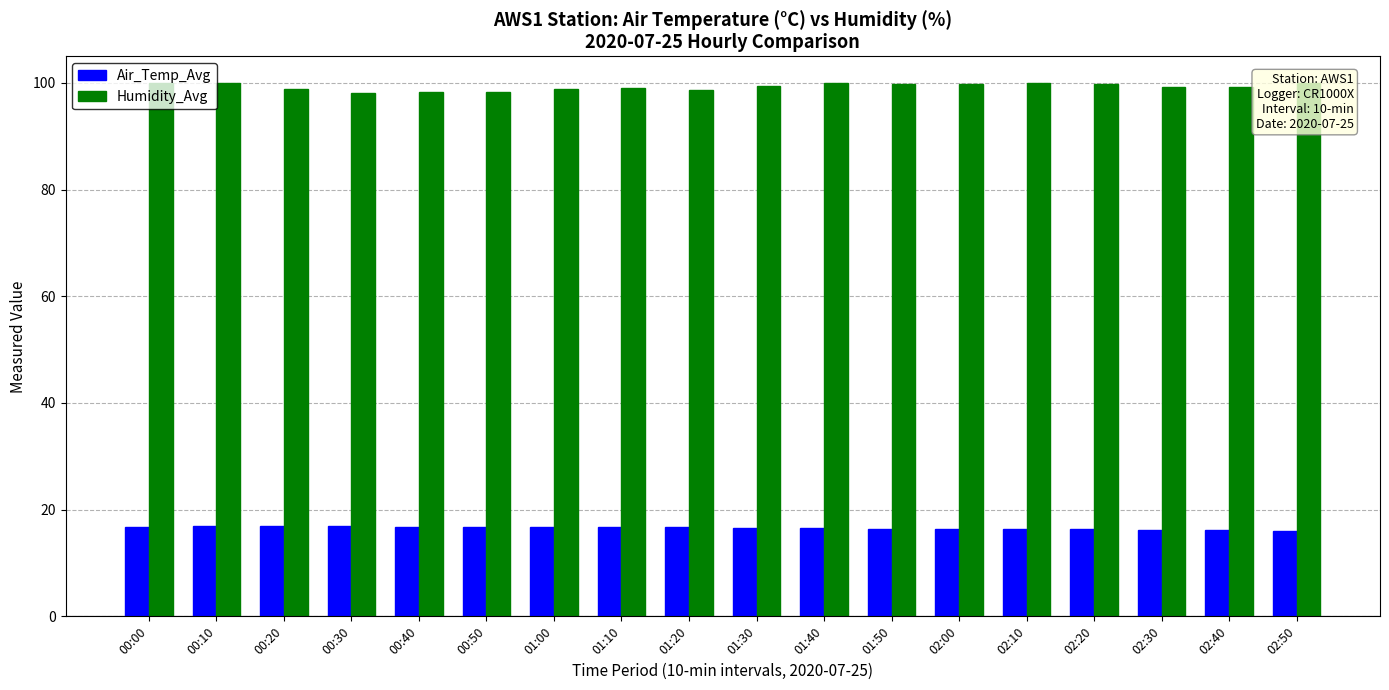

What are all the series names shown in the legend?

Air_Temp_Avg, Humidity_Avg